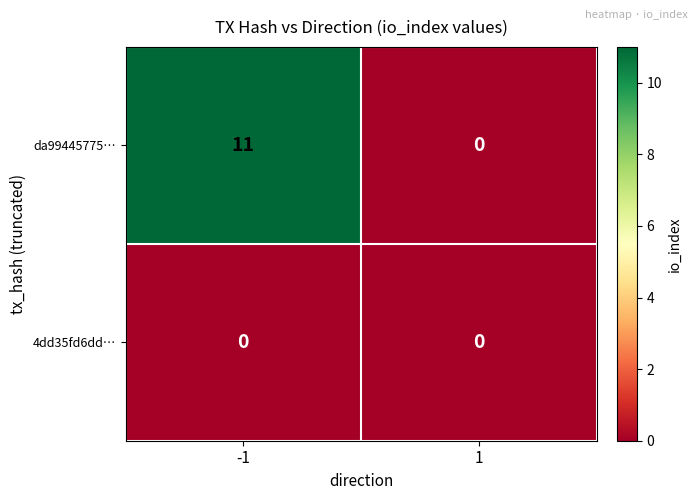

The da99445775… series shows 6 at -1. True or false?

False